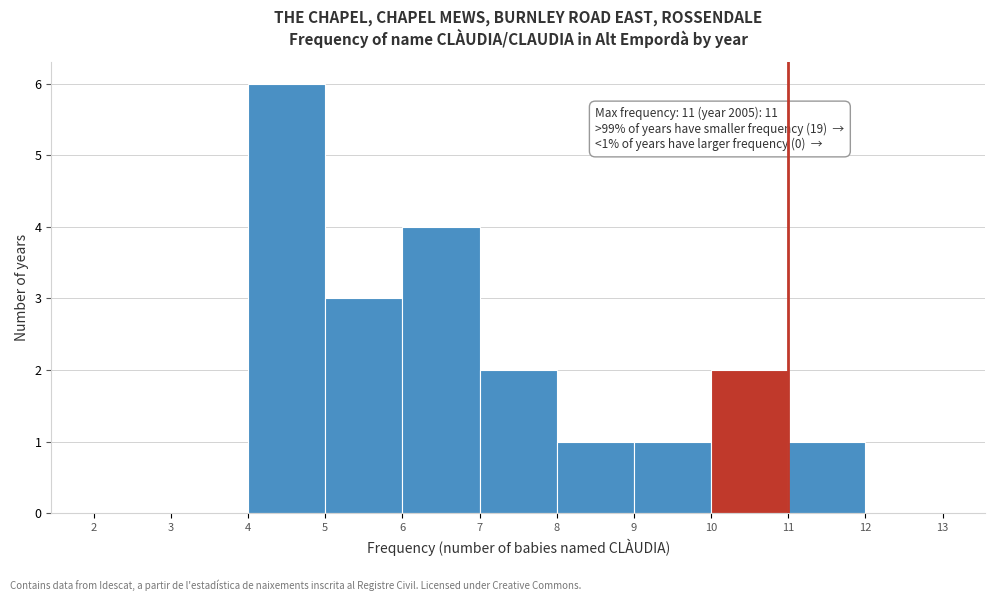

Over which range of the x-axis is the bar tallest?

4 to 5